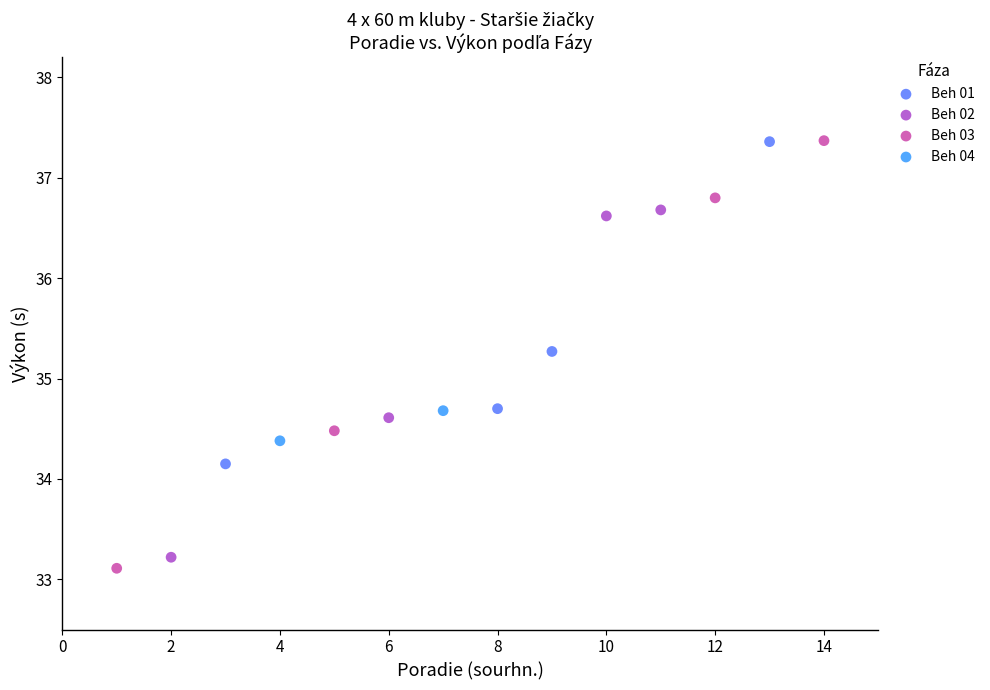

What are all the series names shown in the legend?

Beh 01, Beh 02, Beh 03, Beh 04